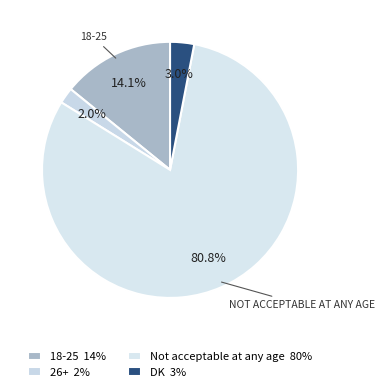

Count the number of slices in the pie.

4